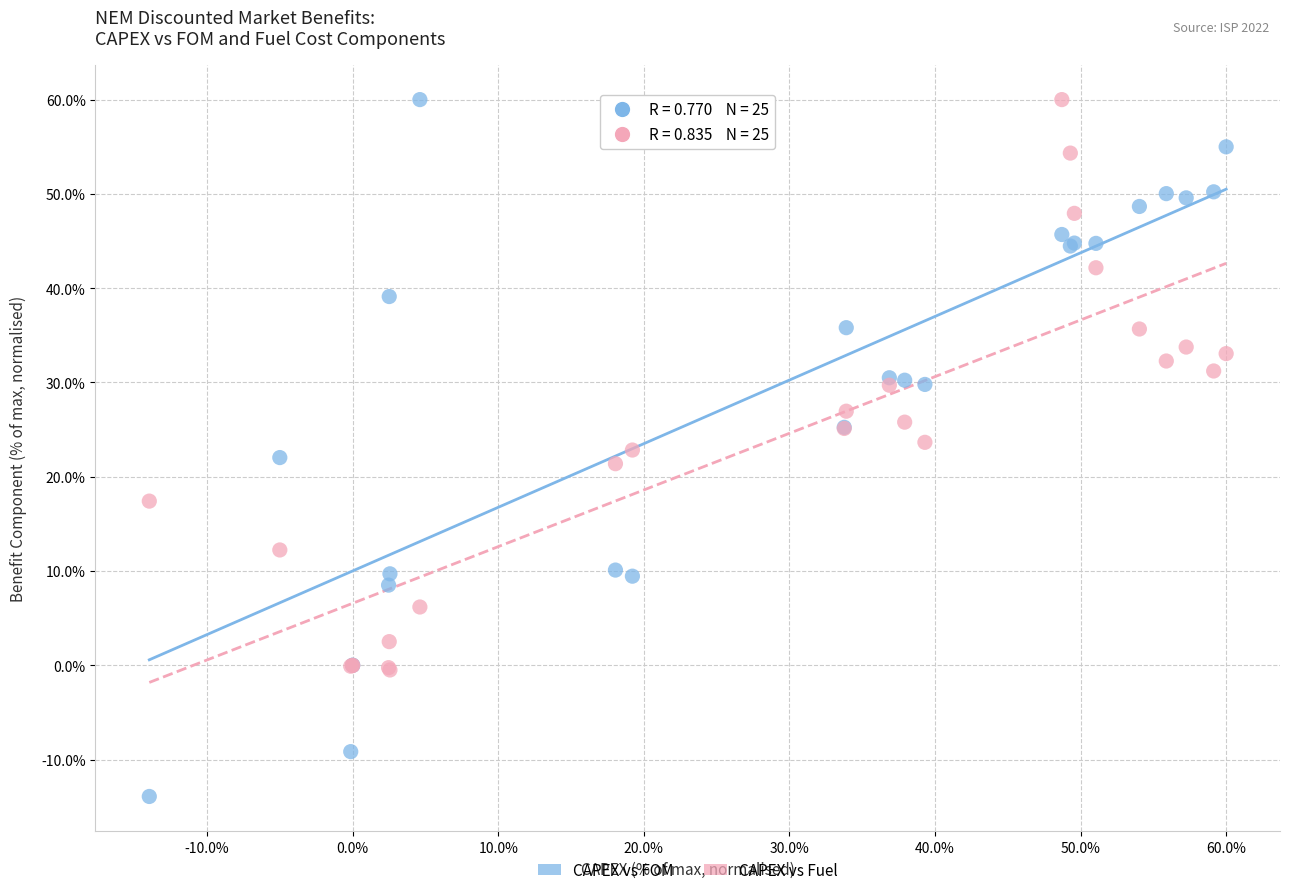

What is the X range (max minus min) for the scatter plot?

74.0